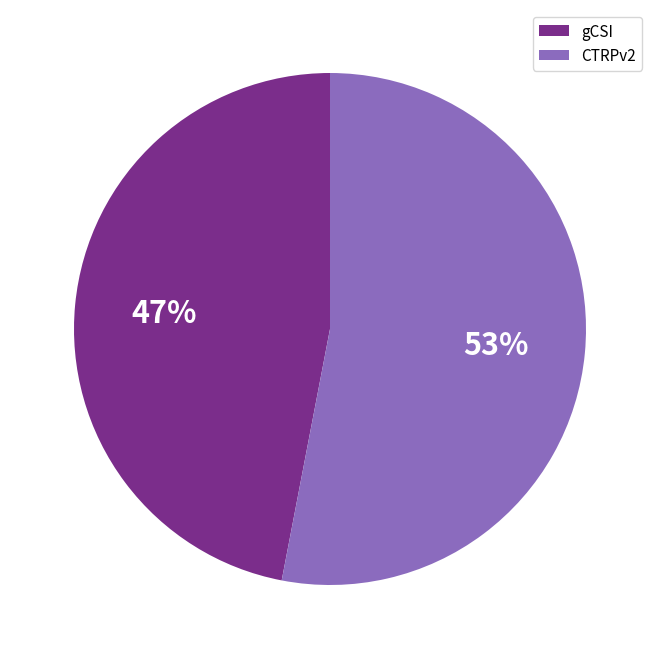

Is it true that CTRPv2 is 44% of the pie?

False